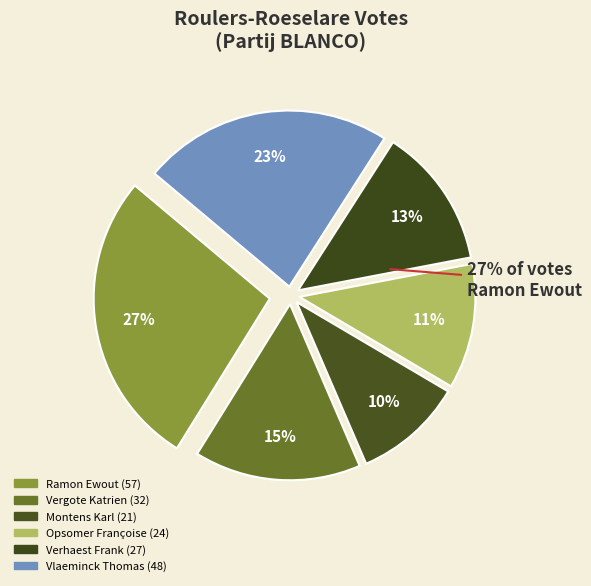

What is the total percentage of Ramon Ewout and Vlaeminck Thomas?

50.2%